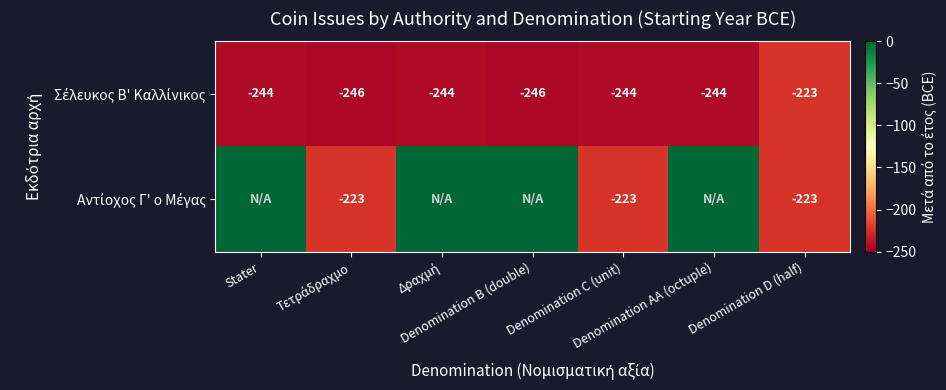

True or false: Αντίοχος Γ' ο Μέγας has a value of -223 at Τετράδραχμο.

True